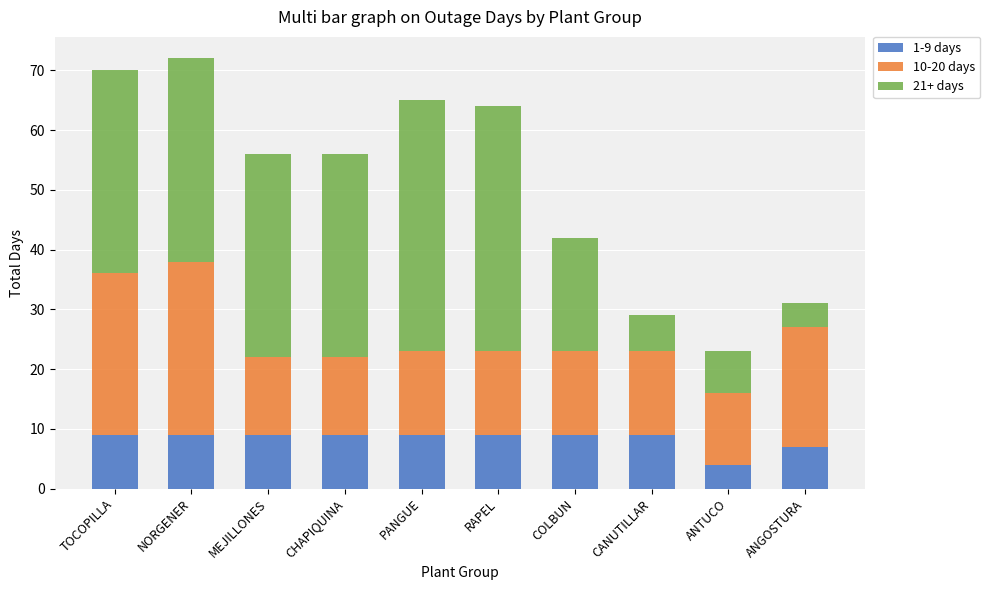

What is the sum of all 1-9 days values?

83